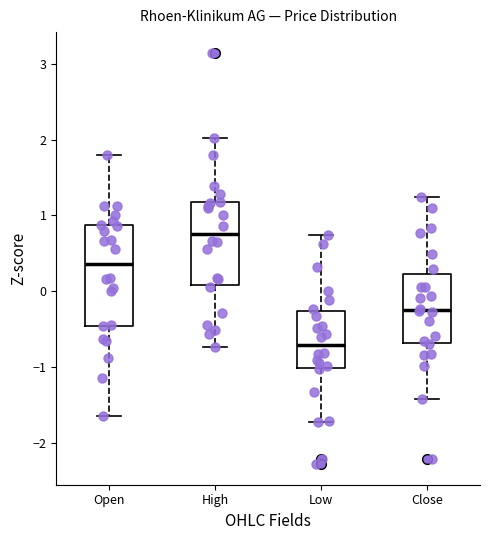

Comparing the boxes themselves (not the whiskers), which one is the tallest?

Open